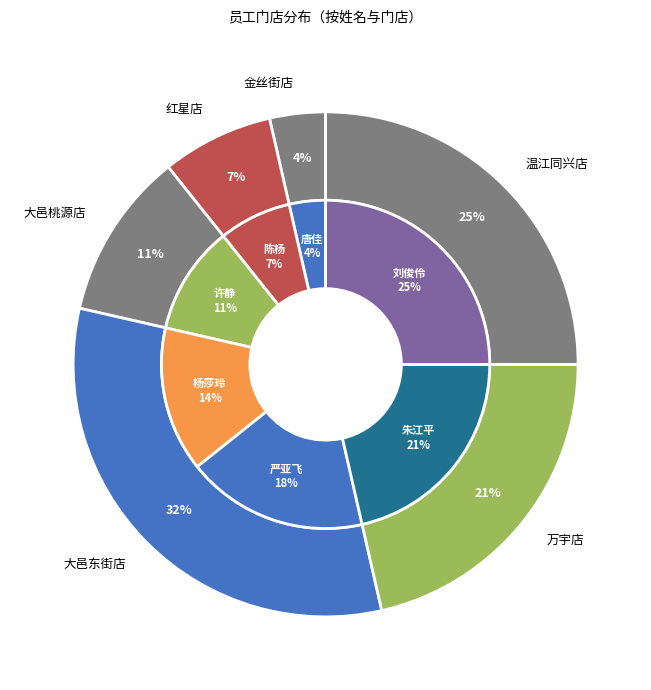

Combined, do 刘俊伶 and 严亚飞 account for over 50%?

No